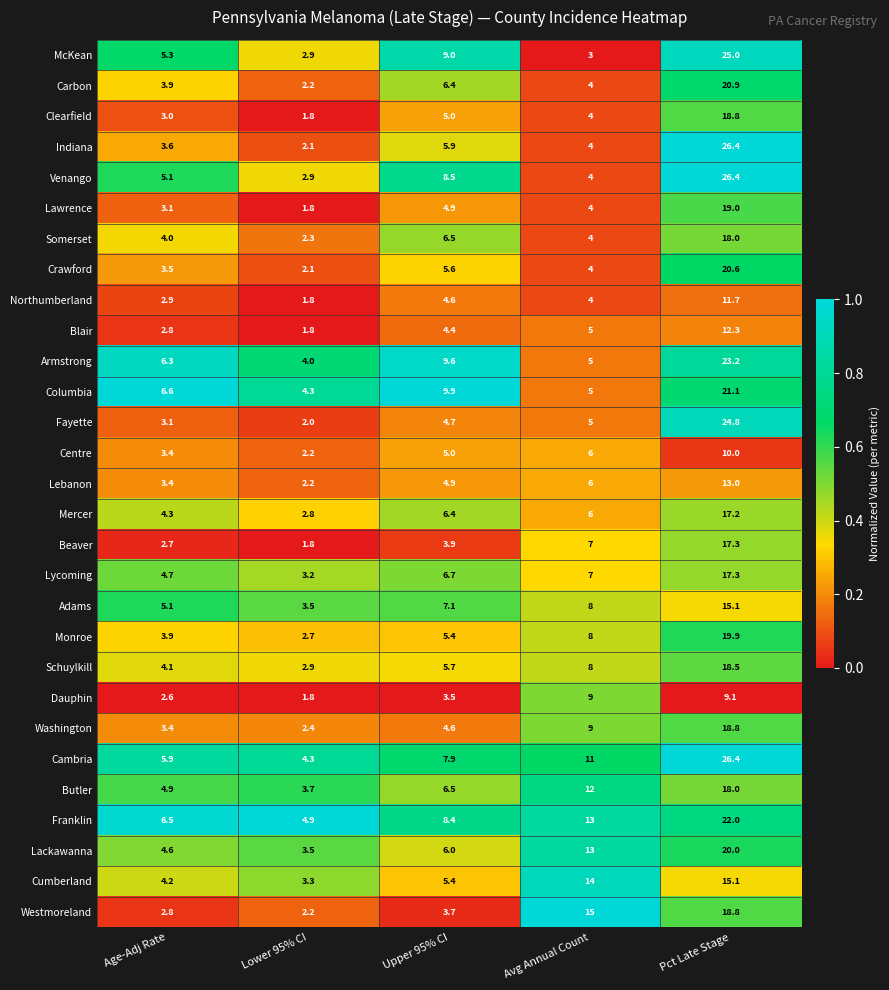

Which category has the lowest value across all series?

Lower 95% CI